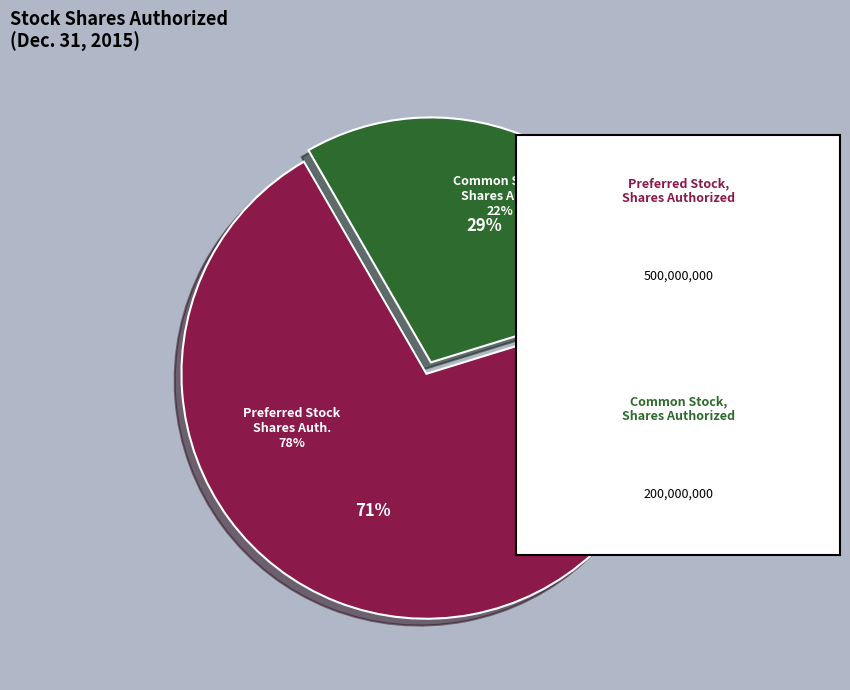

Is there any slice that represents more than half of the pie?

Yes